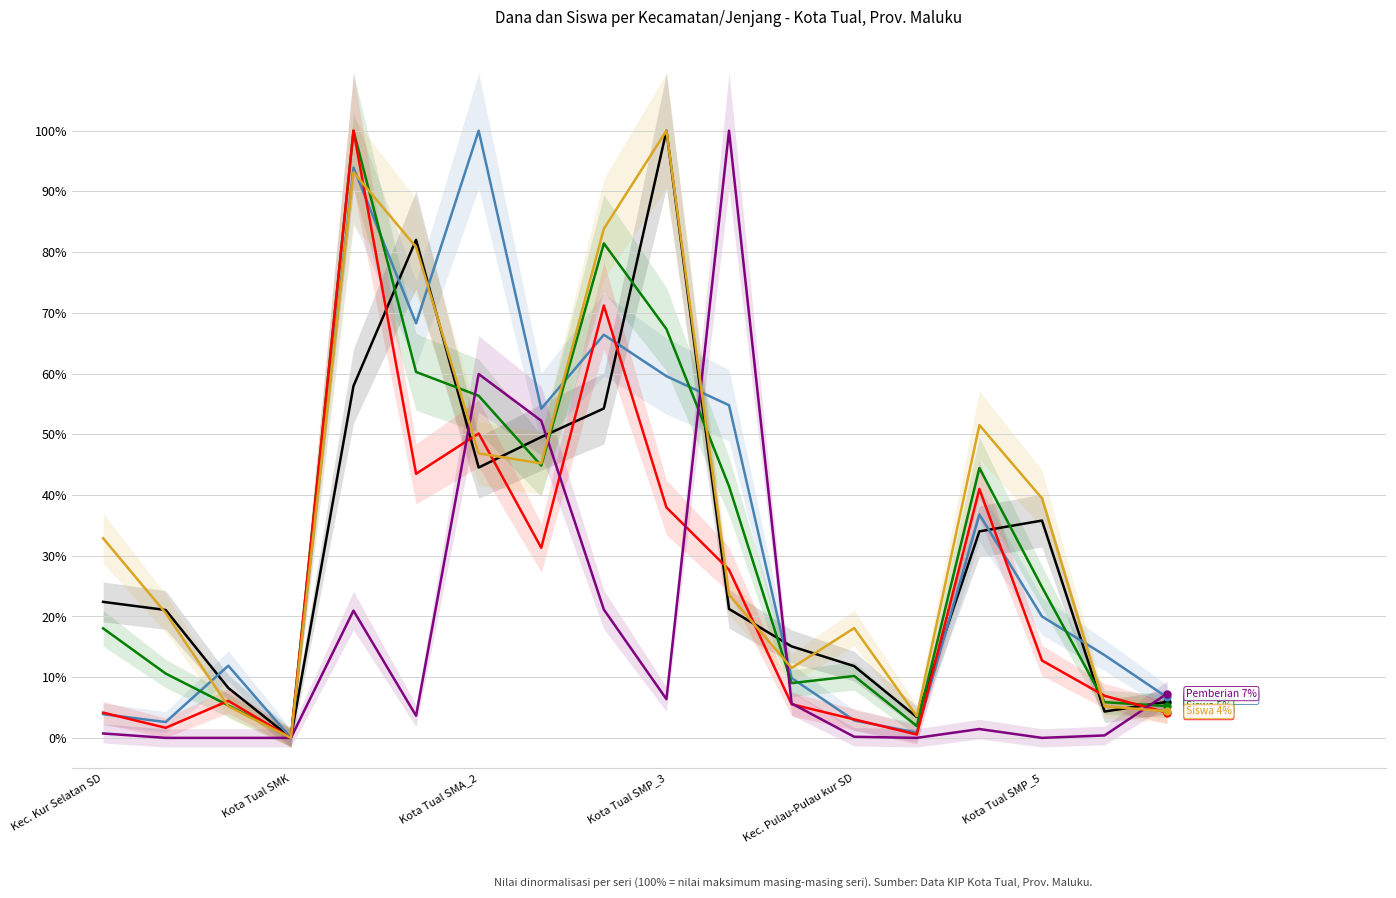

What is the maximum value for Siswa Pemberian Relaksasi?

100.0